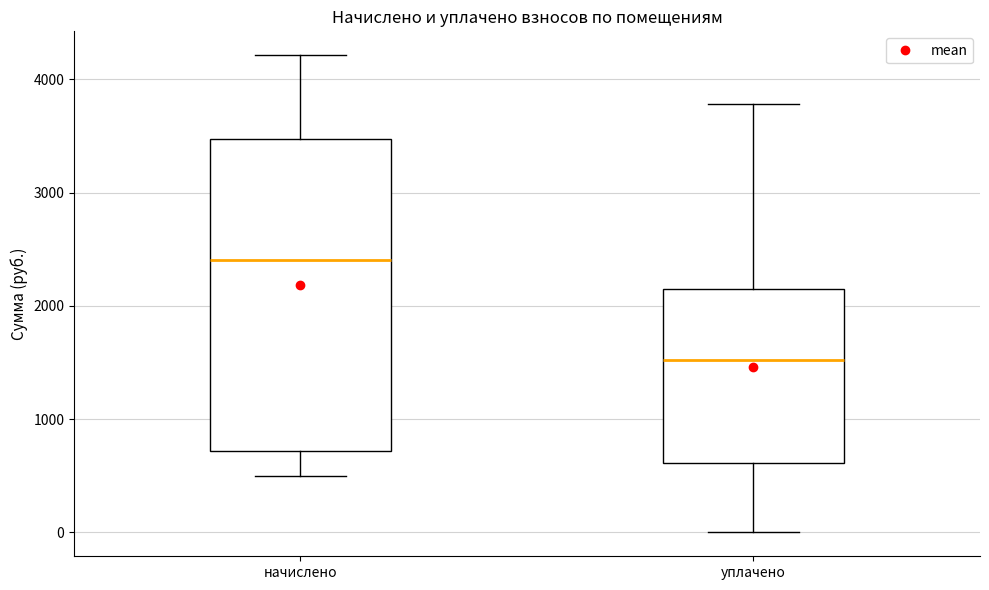

Comparing the boxes themselves (not the whiskers), which one is the tallest?

начислено